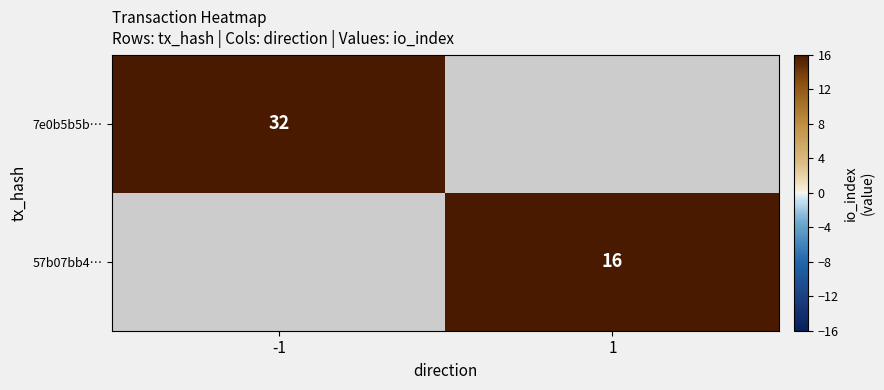

True or false: 7e0b5b5b… has a value of 32 at -1.

True